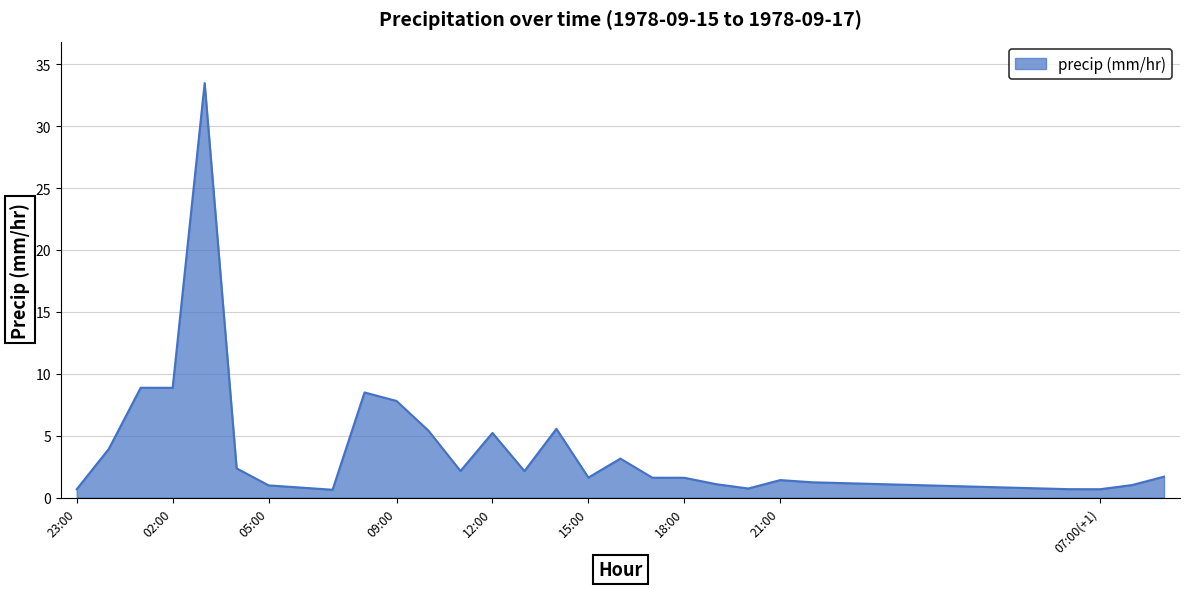

What is the sum of all values?

113.1